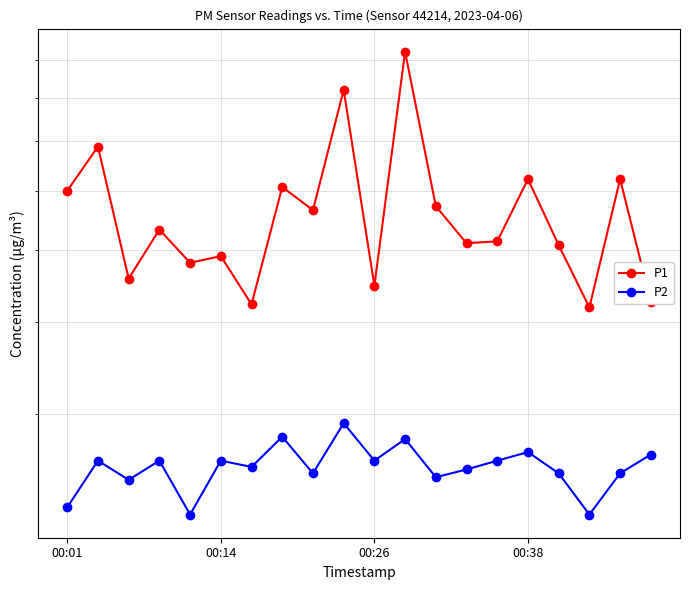

What is the difference between the second highest and second lowest values in the P2 series?

0.6